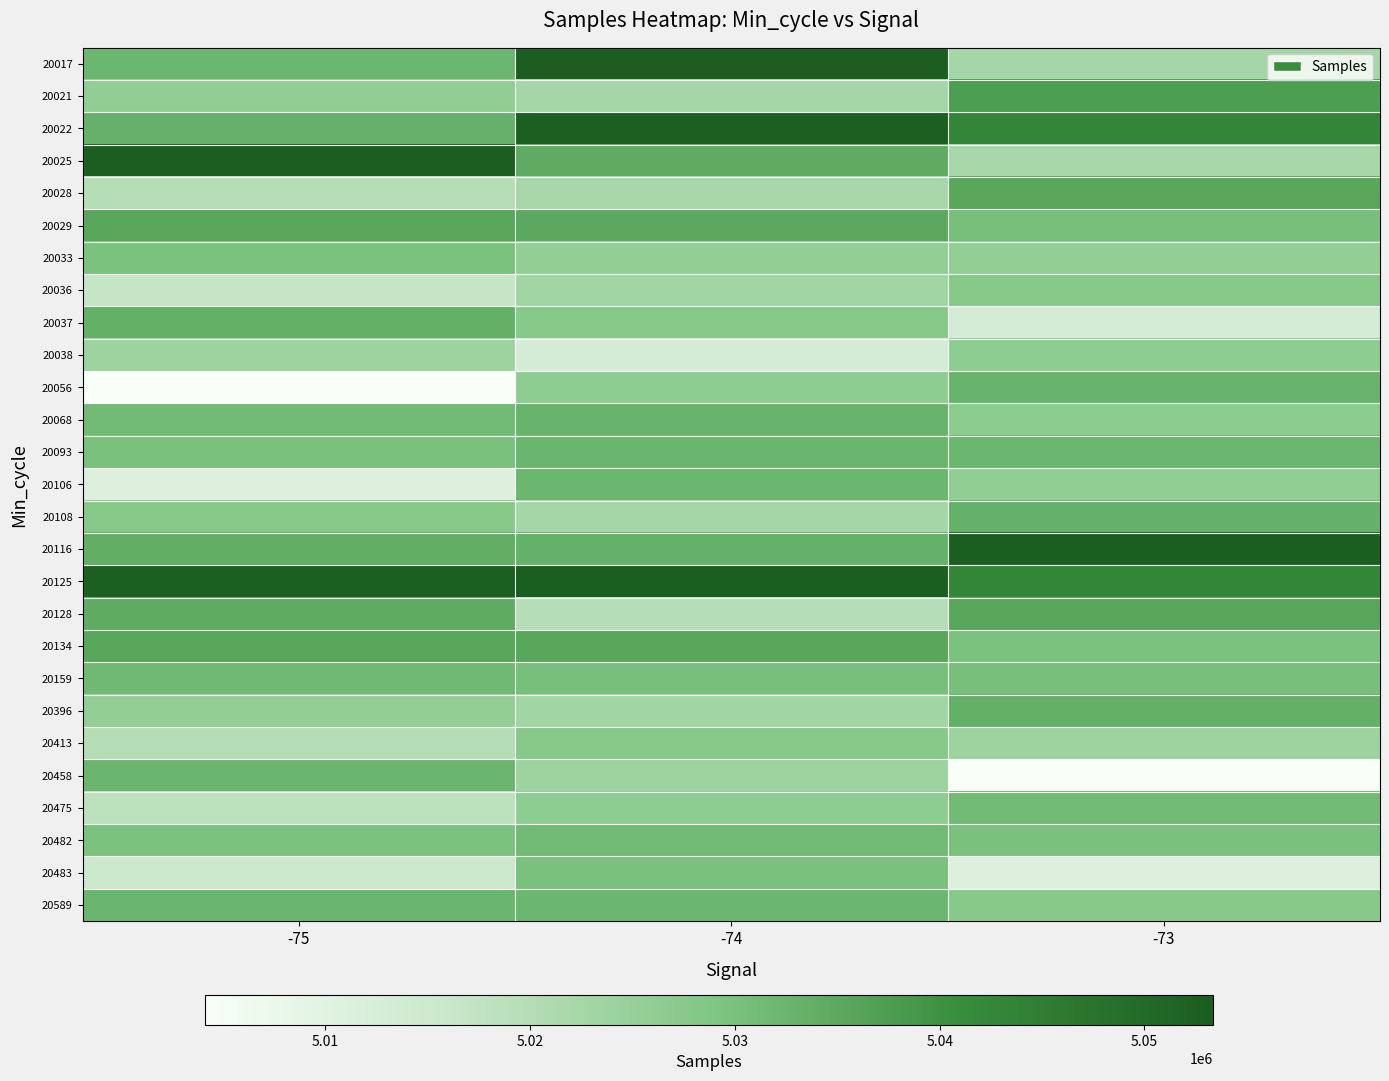

How many series are shown in this chart?

27